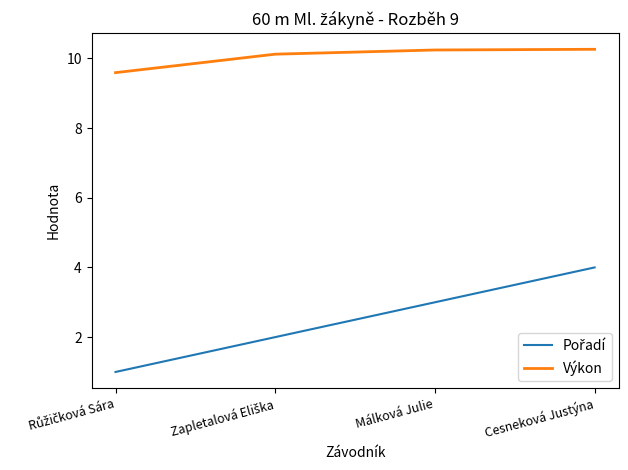

At which category is the sum across all series the highest?

Cesneková Justýna